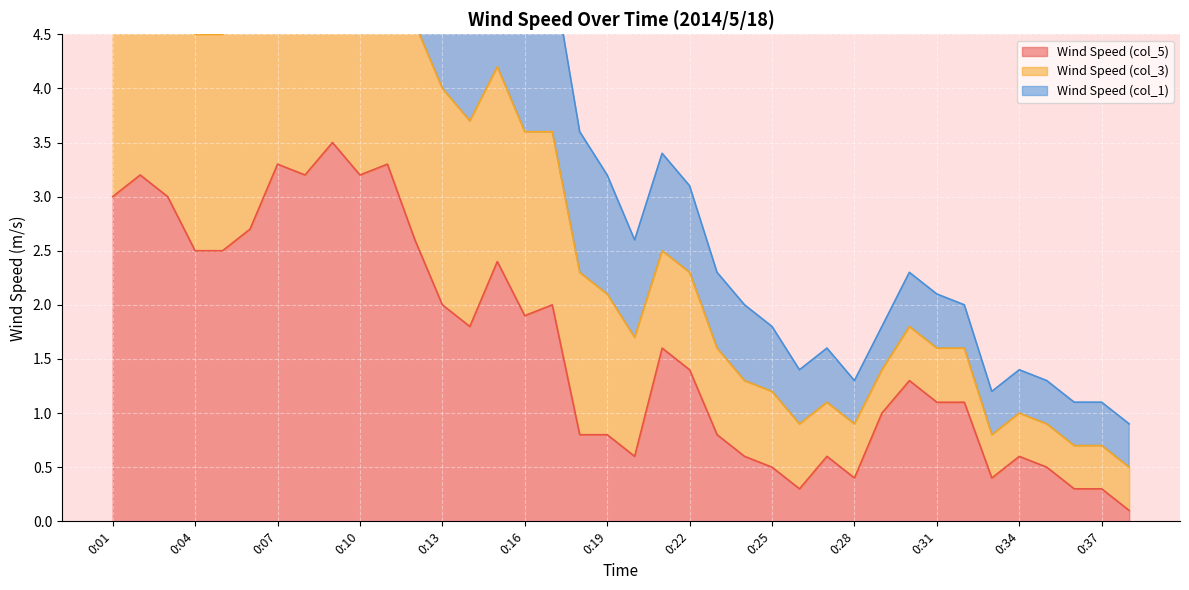

The Wind Speed (col_5) series shows 0.9 at 0:25. True or false?

False